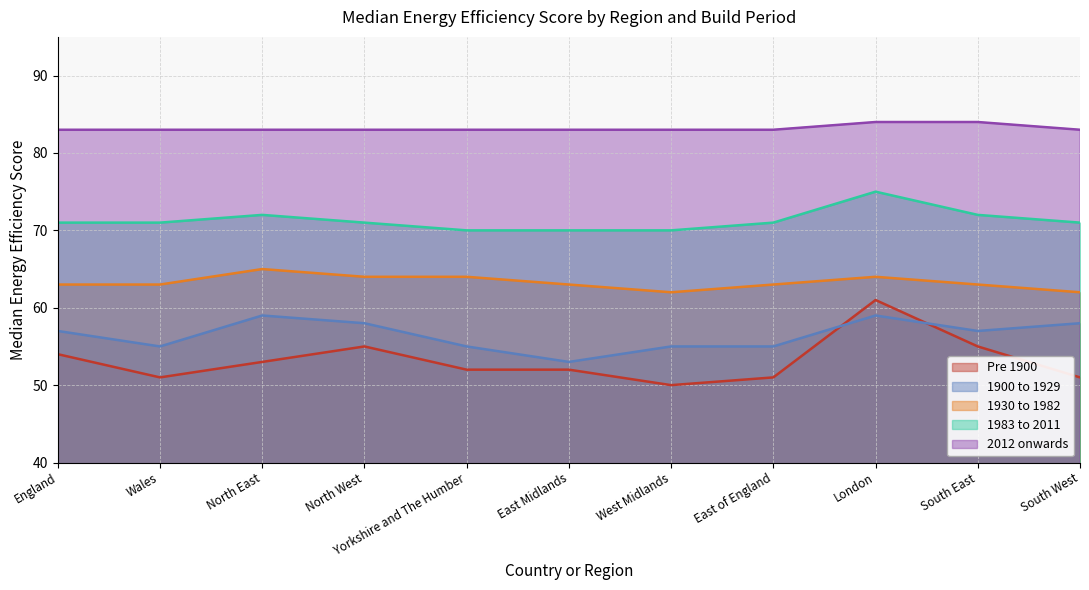

What is the average value of the 1930 to 1982 series?

63